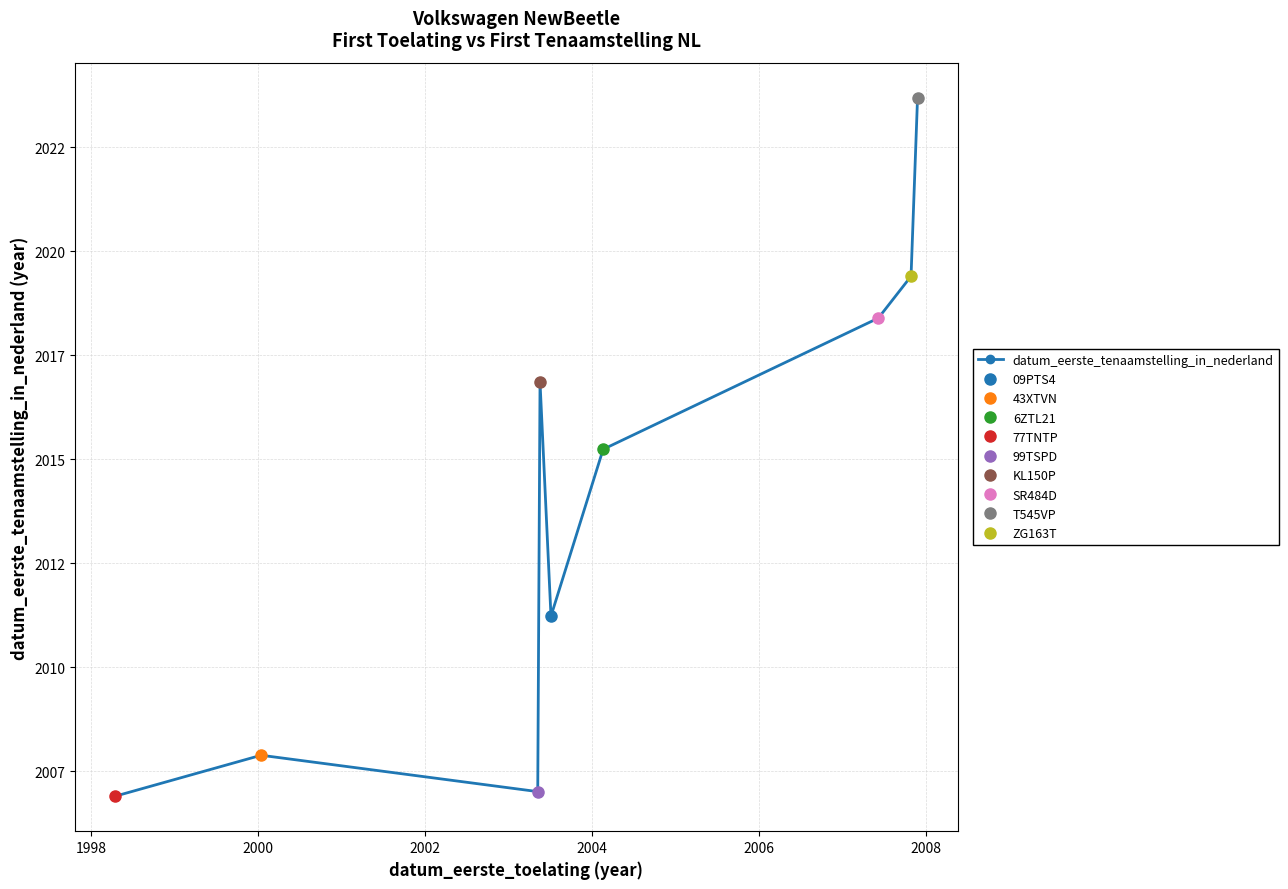

How many data points are above 2015?

5